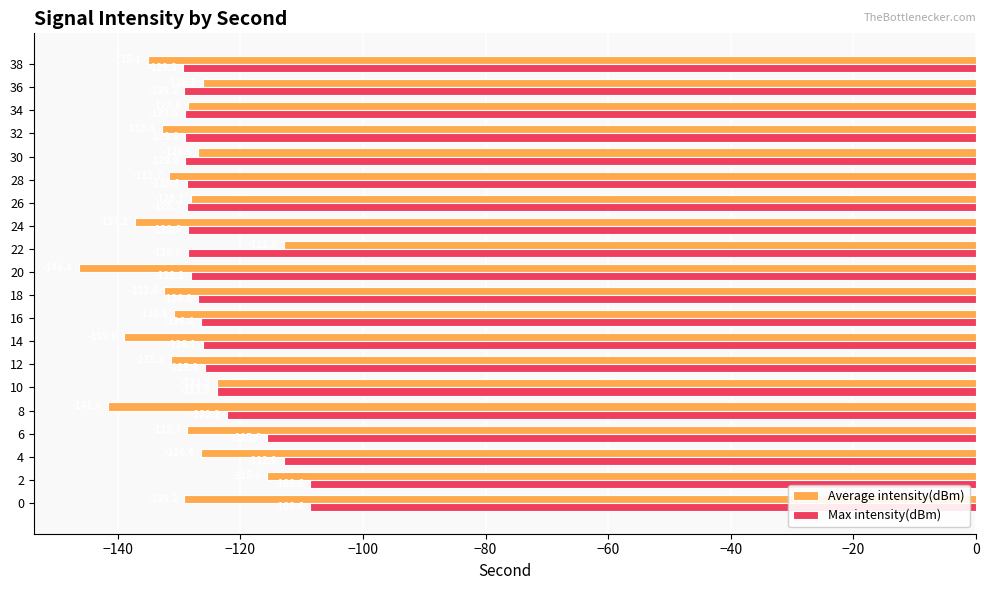

Is it true that Average intensity(dBm) equals -211.9 at 8?

False